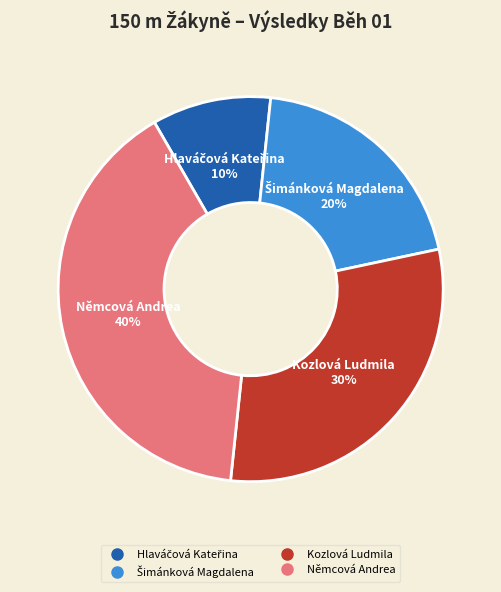

Is it true that Kozlová Ludmila is 21% of the pie?

False